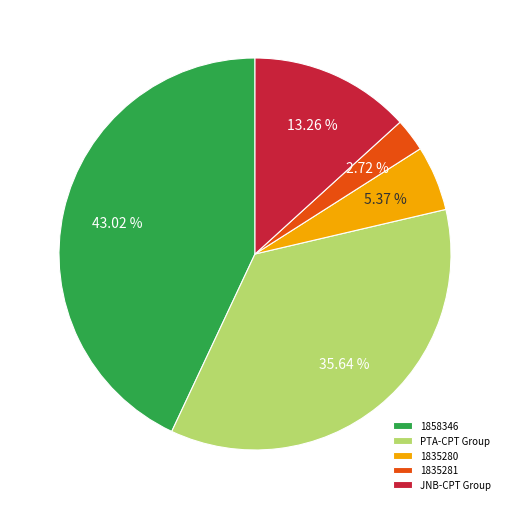

Does any single category account for the majority?

No